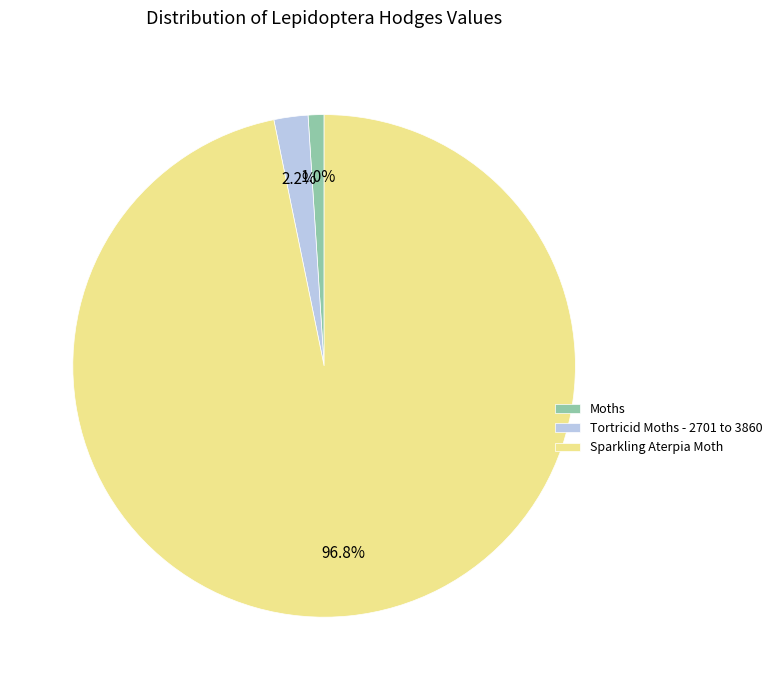

Between Sparkling Aterpia Moth and Moths, which is larger?

Sparkling Aterpia Moth